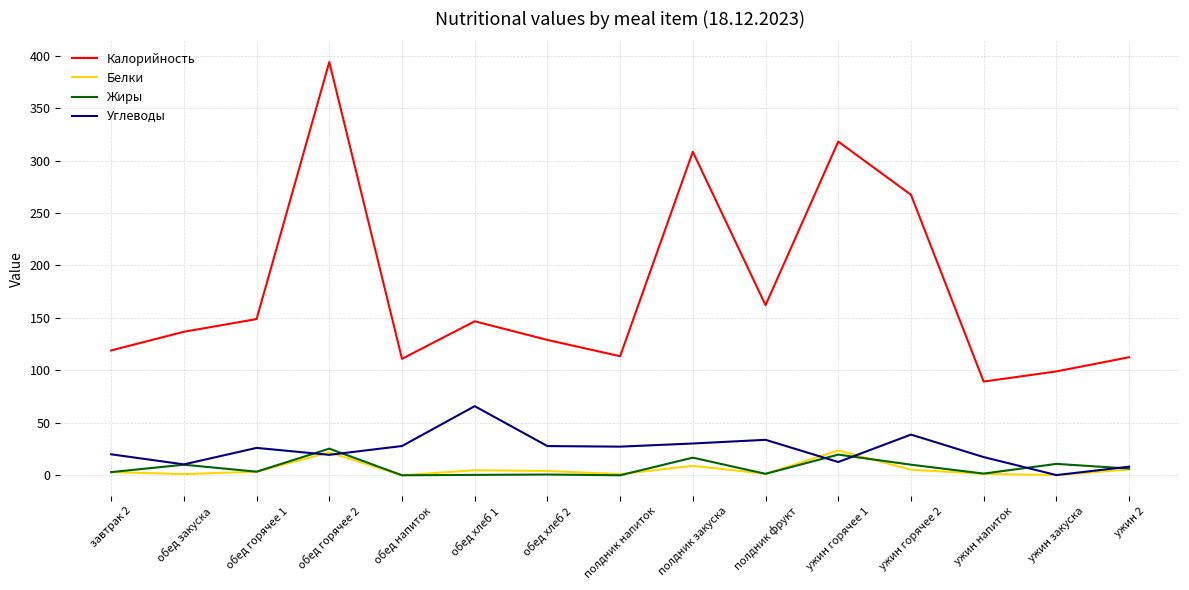

Is it true that Калорийность equals 136.8 at обед закуска?

True